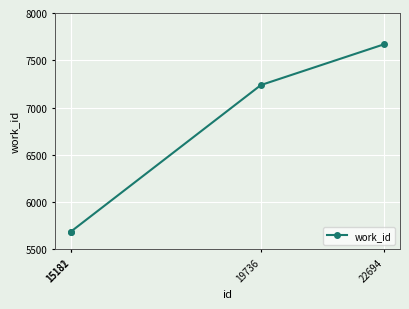

Count the values in the range 5688 to 7670.

4